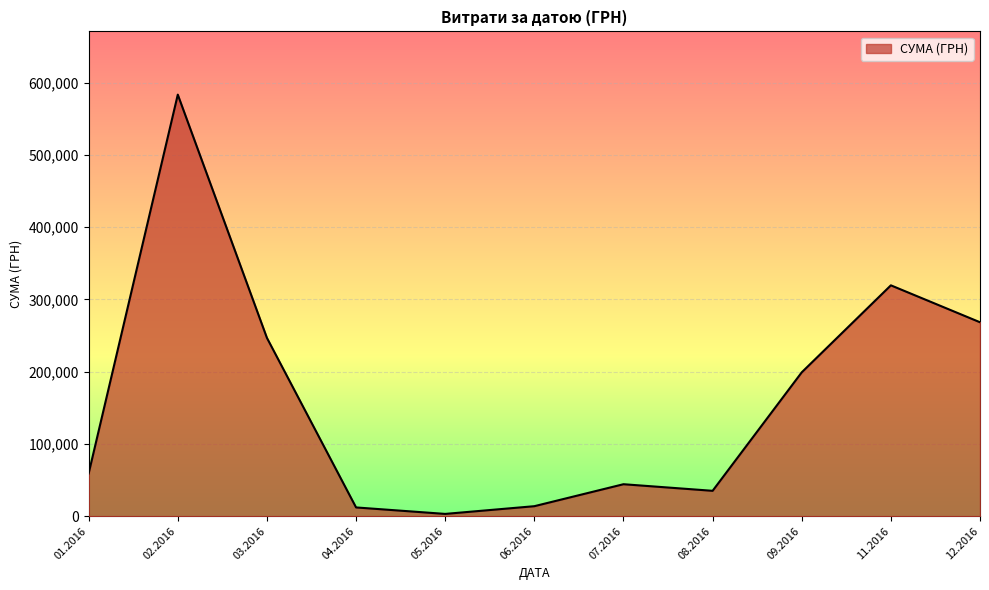

What is the difference between the maximum and minimum values?

580399.0